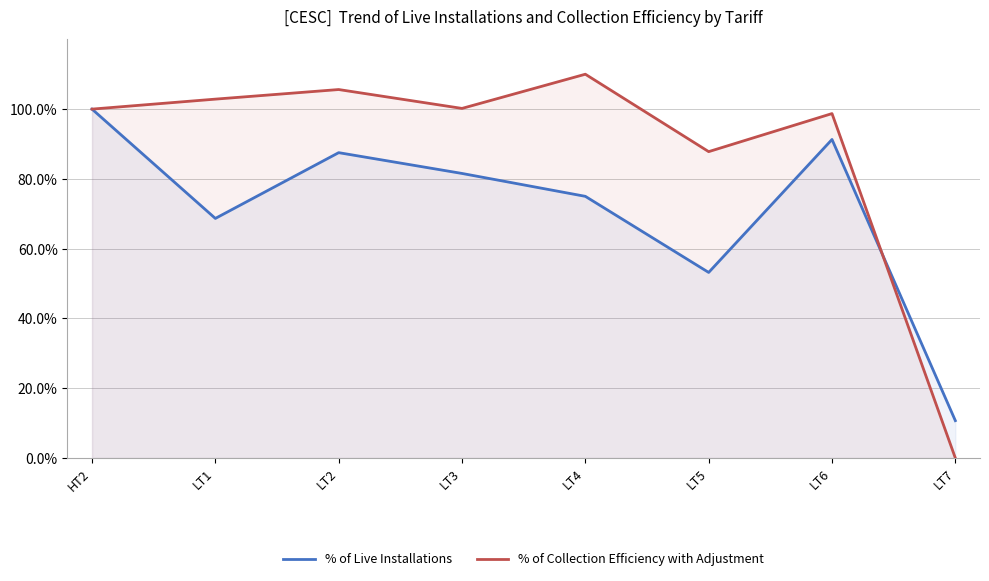

What are all the series names shown in the legend?

% of Live Installations, % of Collection Efficiency with Adjustment